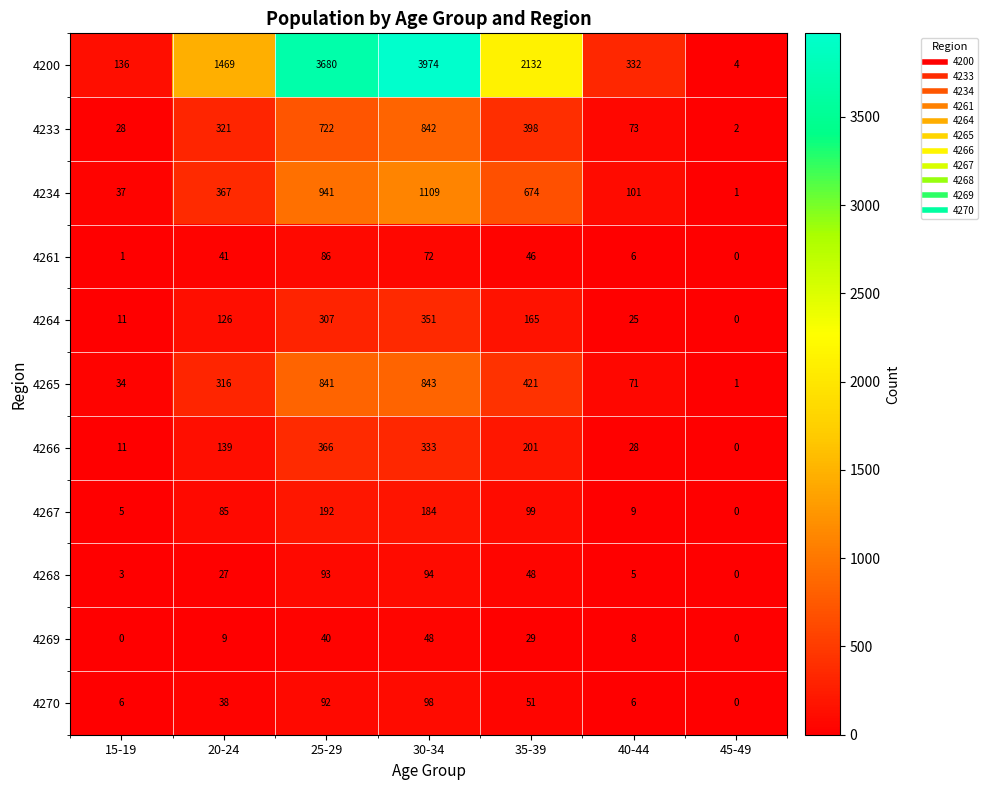

Count the number of data series in this chart.

11